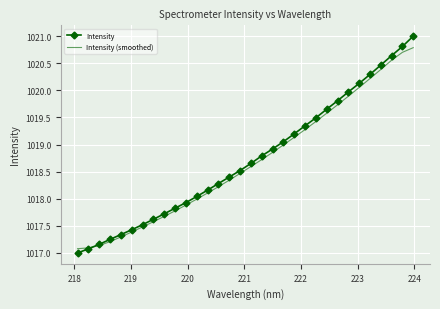

Rank the series by their maximum value, from highest to lowest.

Intensity, Intensity (smoothed)